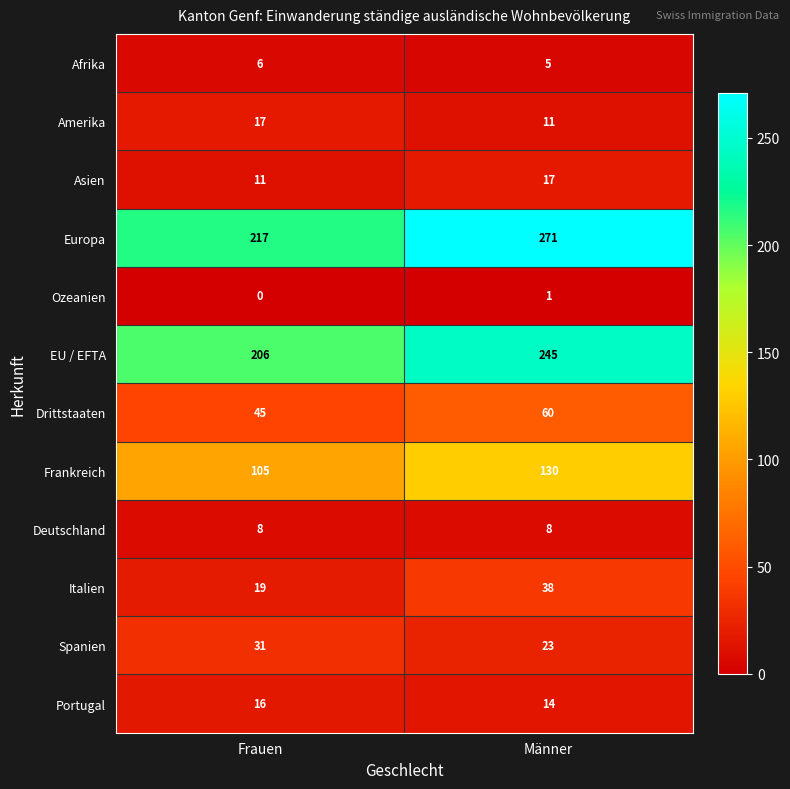

What is the sum of the Europa values at Männer and Frauen?

488